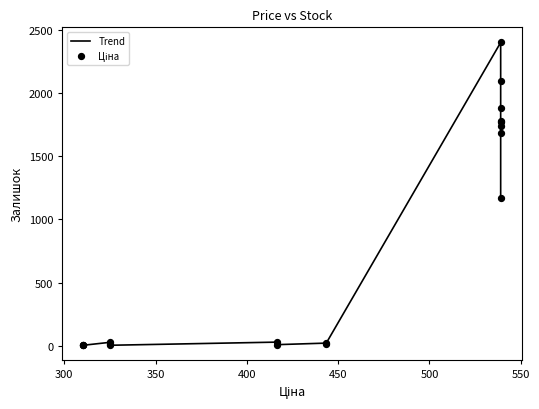

Which series has the largest Y range (max minus min)?

Trend